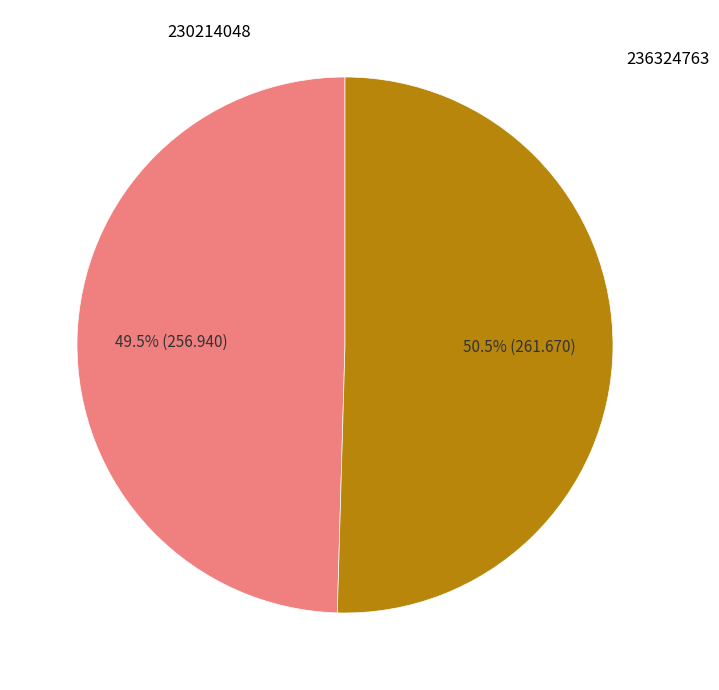

What portion of the pie excludes 230214048?

50.5%